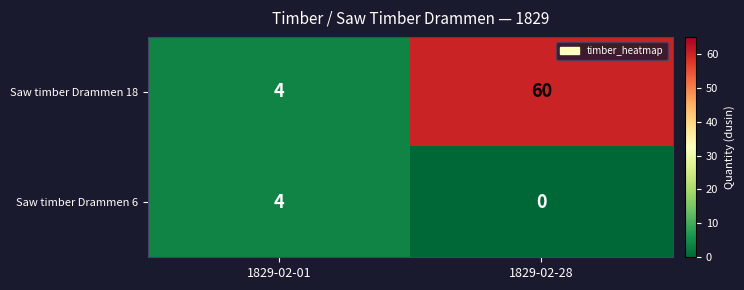

At how many categories does at least one series exceed 12?

1